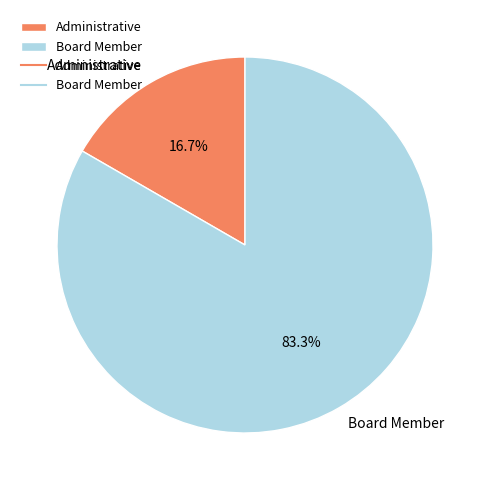

True or false: Administrative accounts for 17% of the total.

True